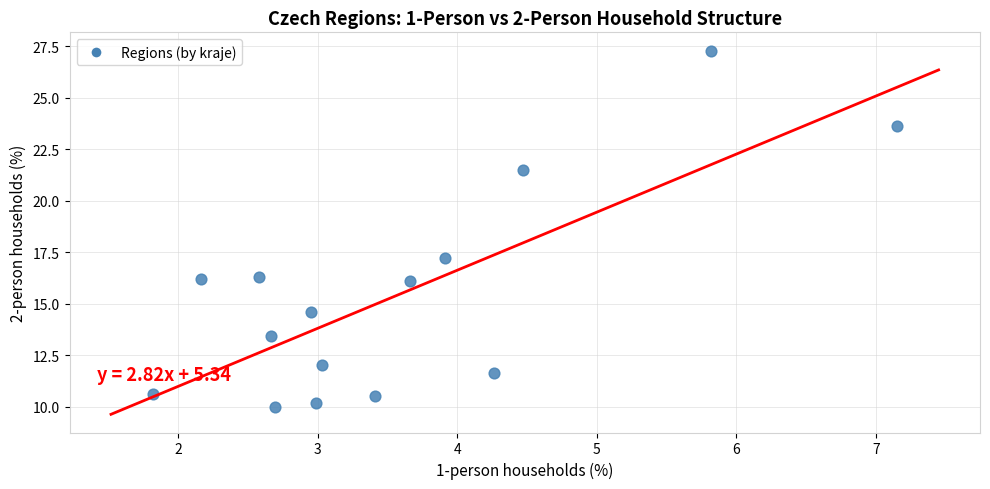

What Y value in the scatter plot is closest to 18?

17.2